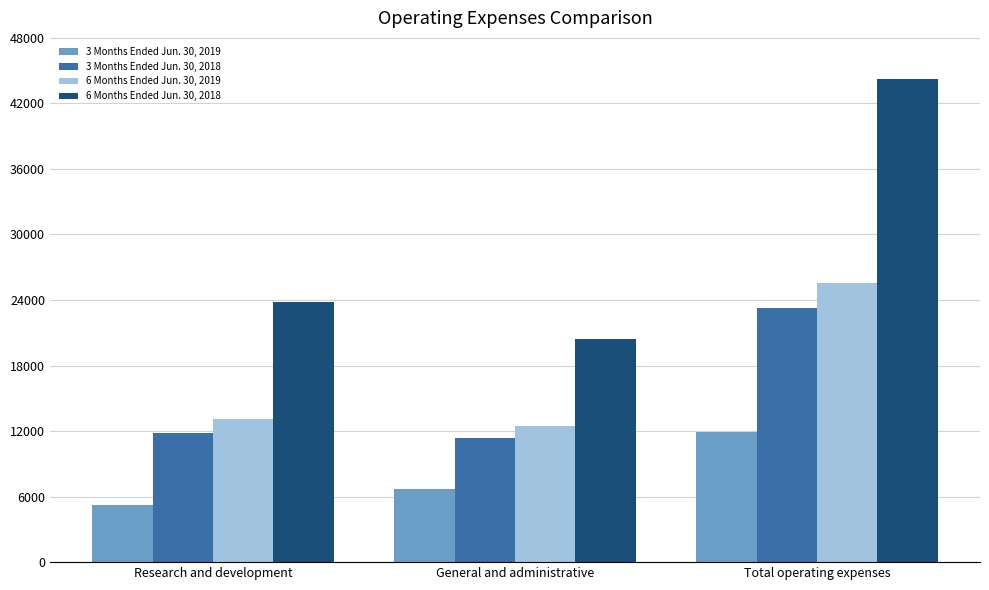

Between Research and development and General and administrative, which series saw the biggest shift?

6 Months Ended Jun. 30, 2018